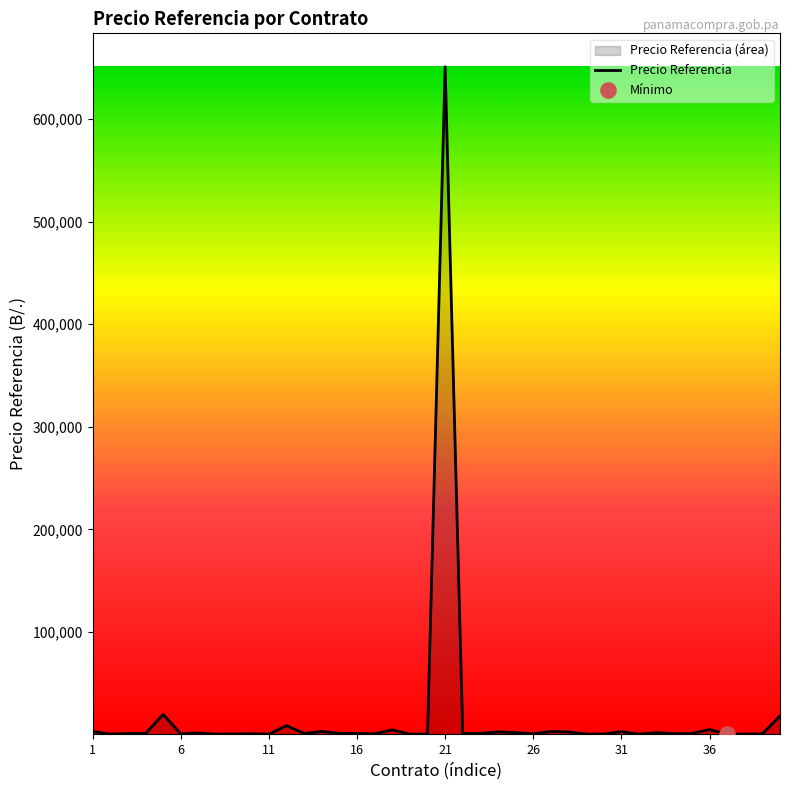

What is the difference between the maximum and minimum values?

650679.0